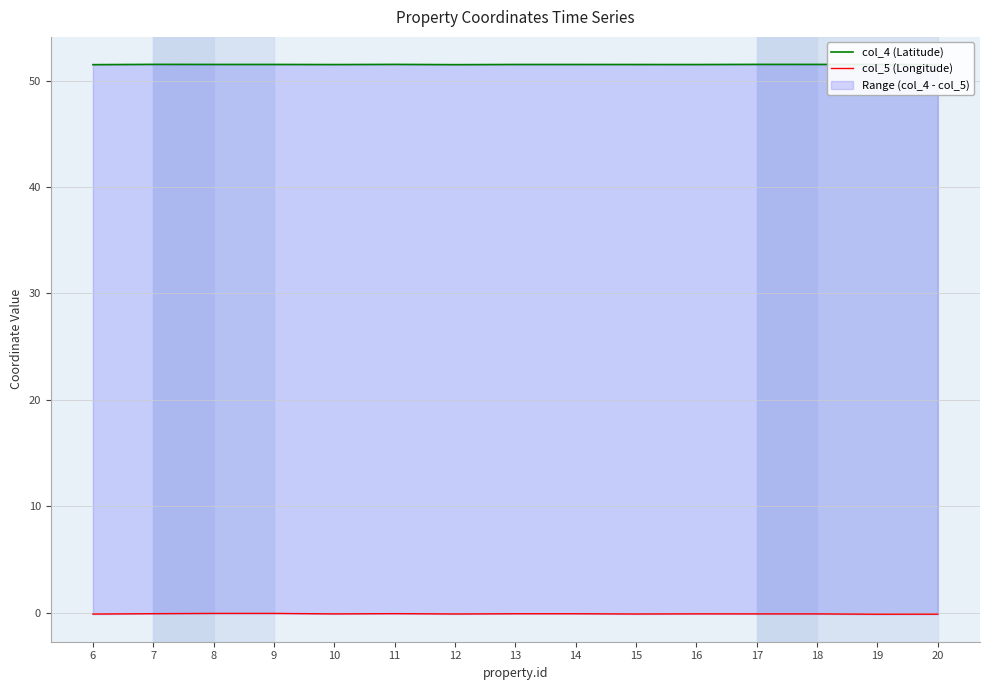

Read the col_4 (Latitude) value at 12.

51.5